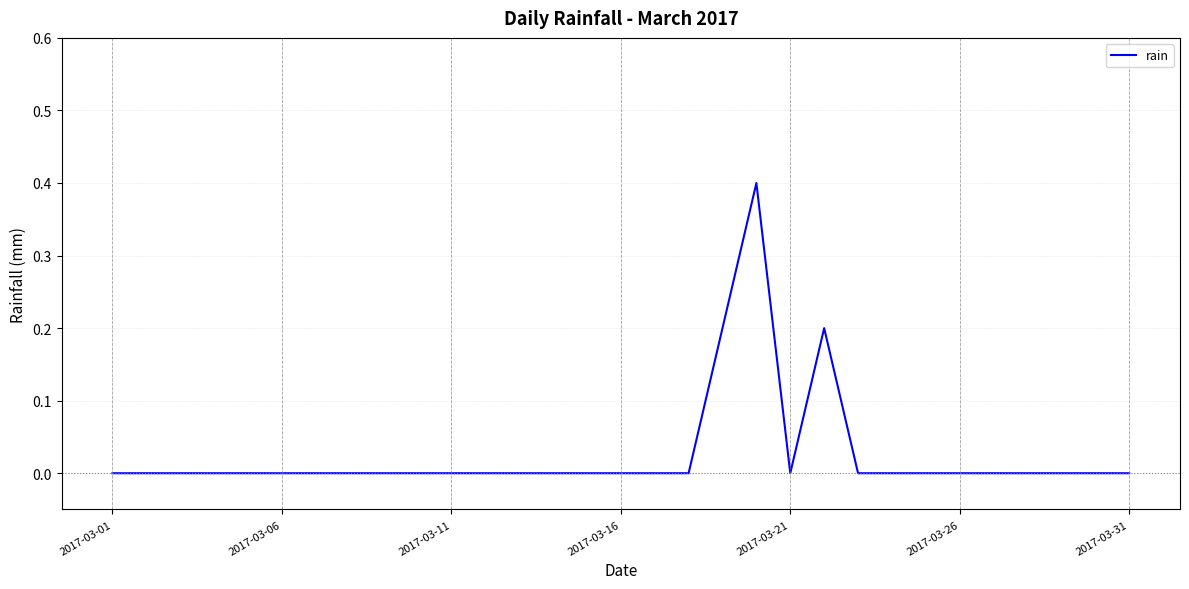

What is the difference between the maximum and minimum values?

0.4